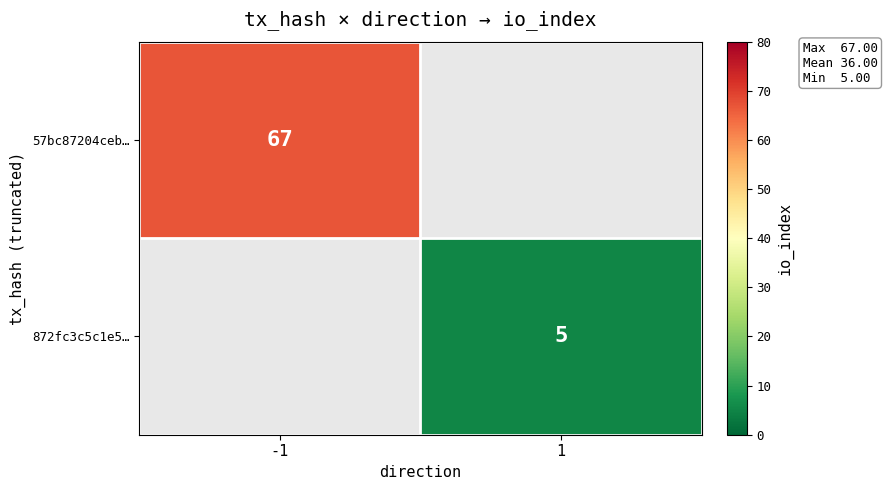

True or false: 872fc3c5c1e5… has a value of 5 at 1.

True